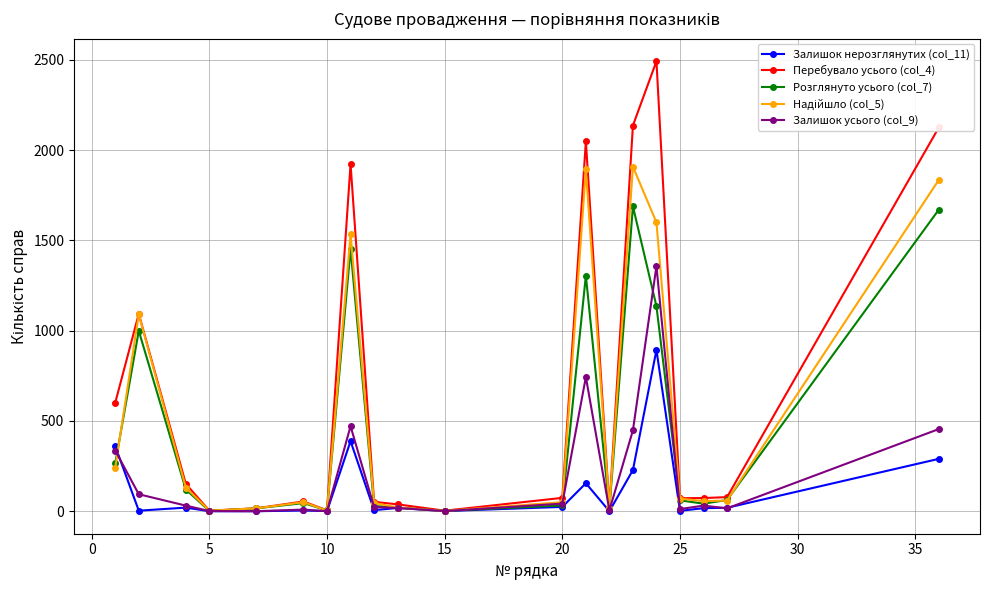

Which series has the largest total across all categories?

Перебувало усього (col_4)